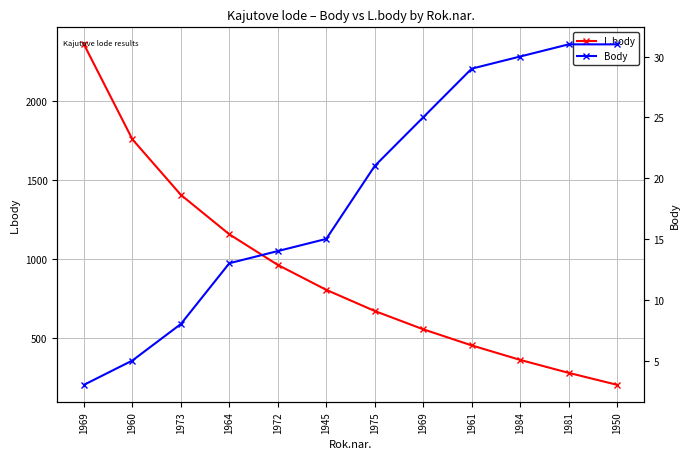

List the labels in order of L.body value, smallest first.

1950, 1981, 1984, 1961, 1969, 1975, 1945, 1972, 1964, 1973, 1960, 1969